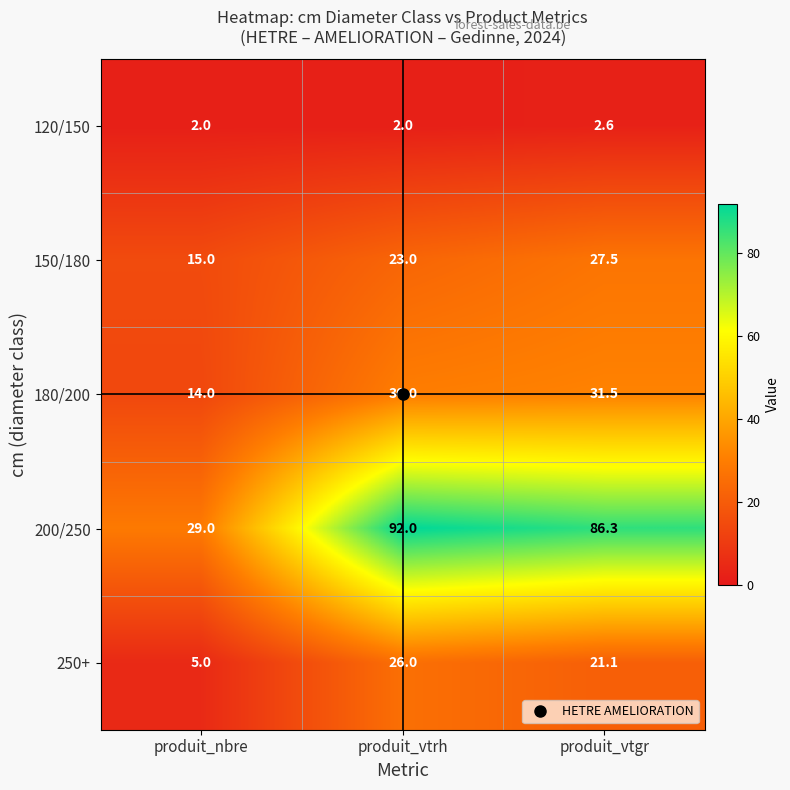

What is the smallest value displayed?

2.0